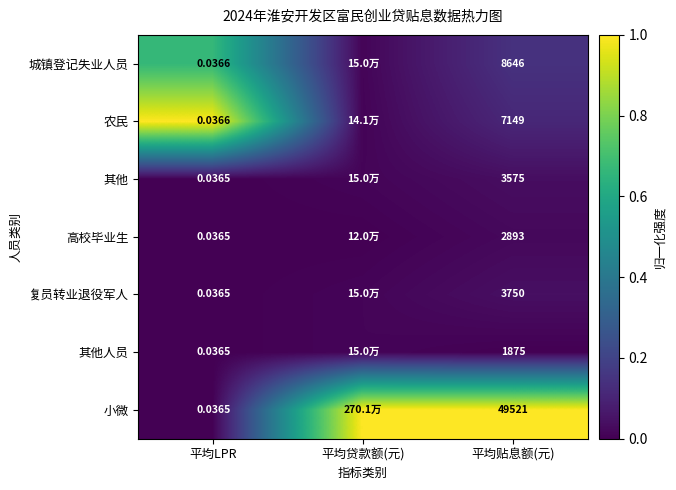

Is the value of 其他人员 at 平均贴息额(元) greater than the value of 高校毕业生 at 平均贴息额(元)?

No